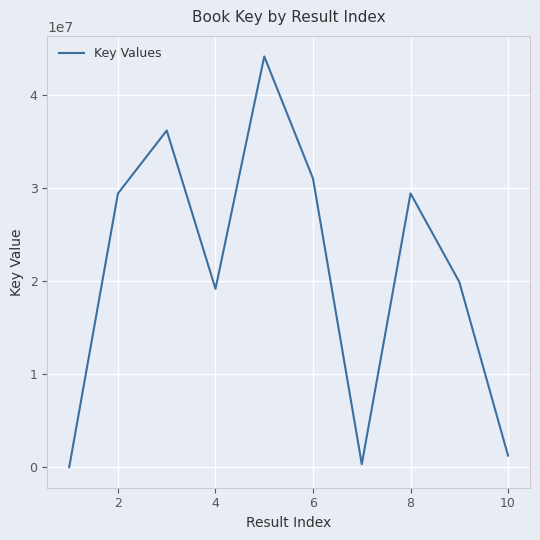

How many categories are shown in the chart?

10